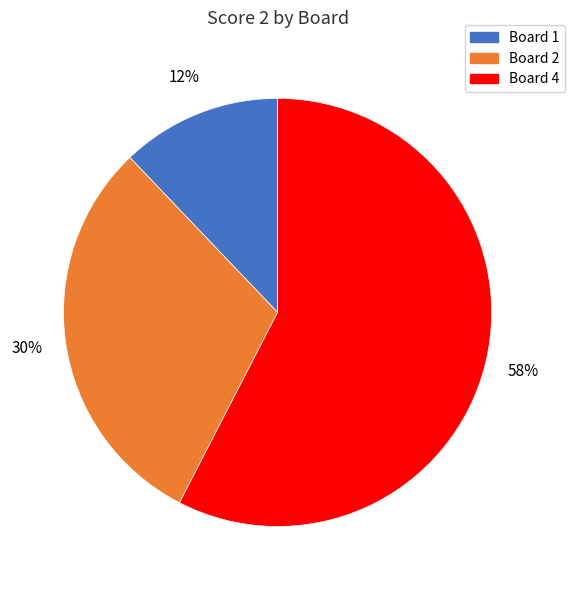

Is there any slice that represents more than half of the pie?

Yes